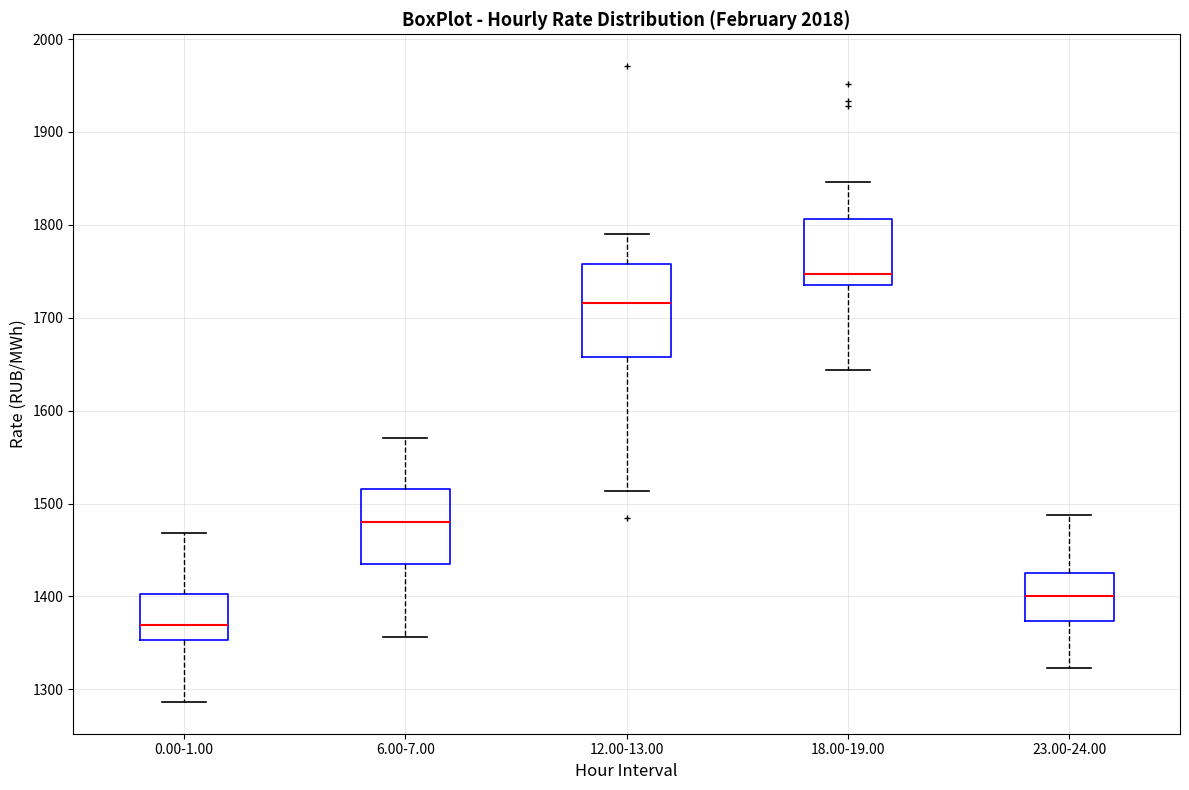

Which box has the lowest median line?

0.00-1.00